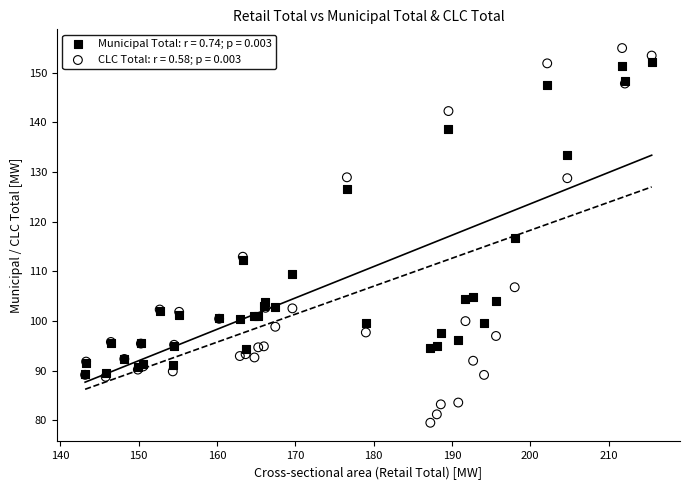

What are all the series names shown in the legend?

Municipal Total: r = 0.74; p = 0.003, CLC Total: r = 0.58; p = 0.003